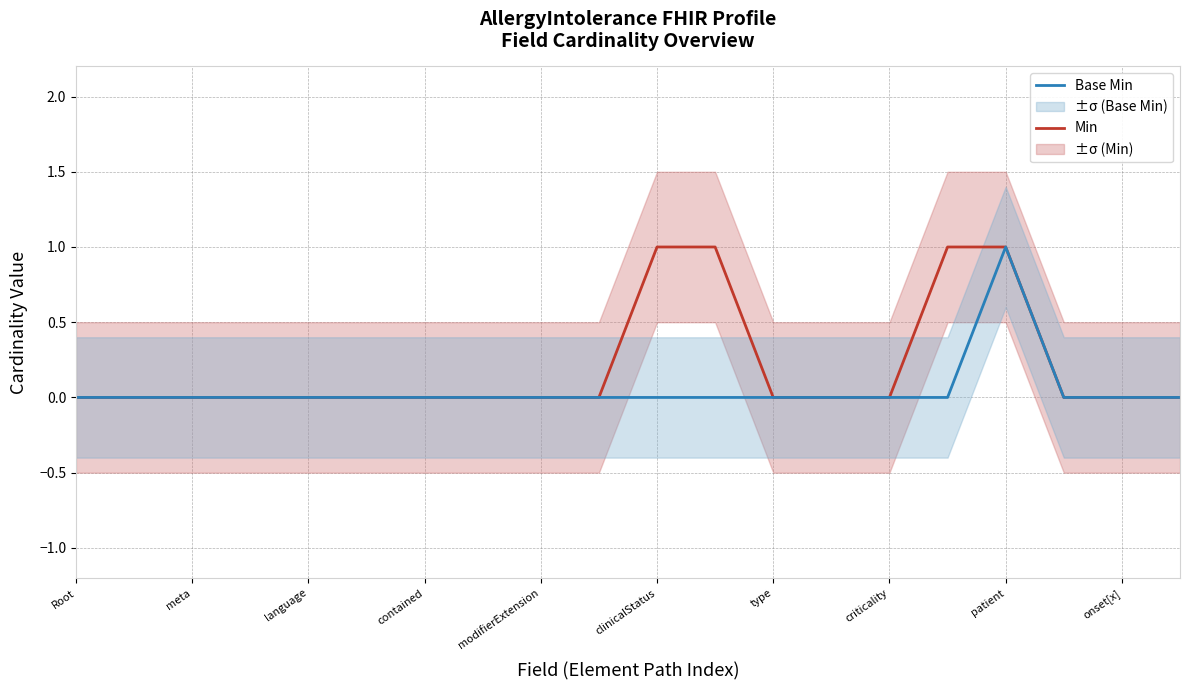

What is the sum of all Base Min values?

1